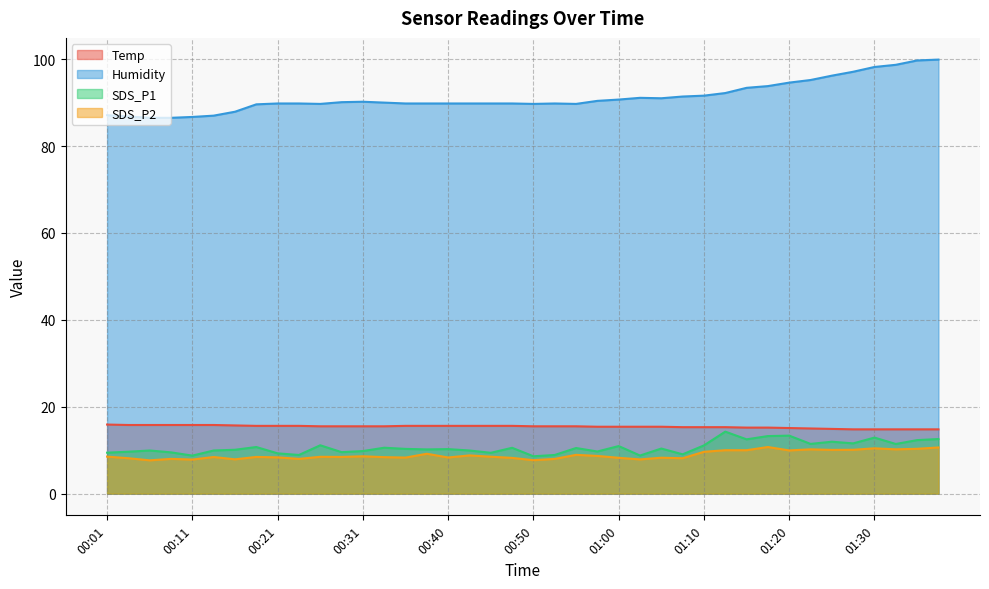

Which category has the highest value in the SDS_P1 series?

01:12